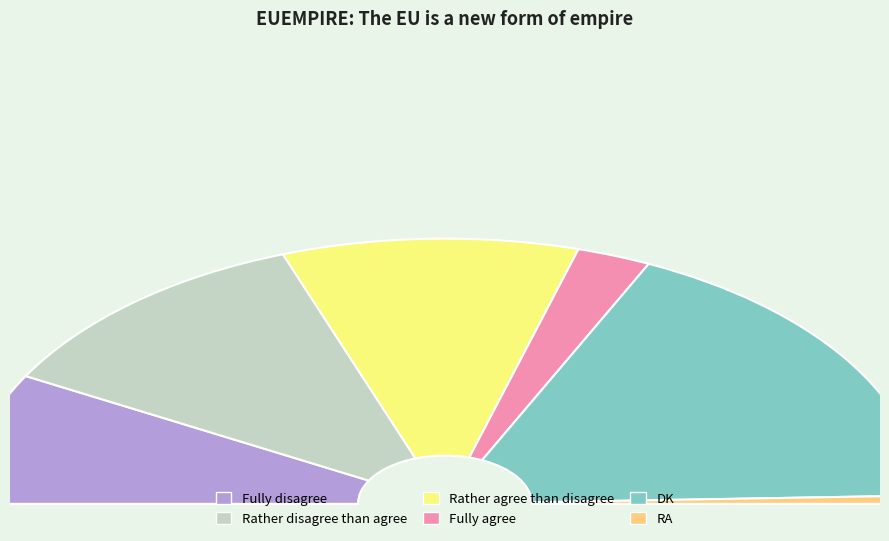

True or false: DK accounts for 35% of the total.

True